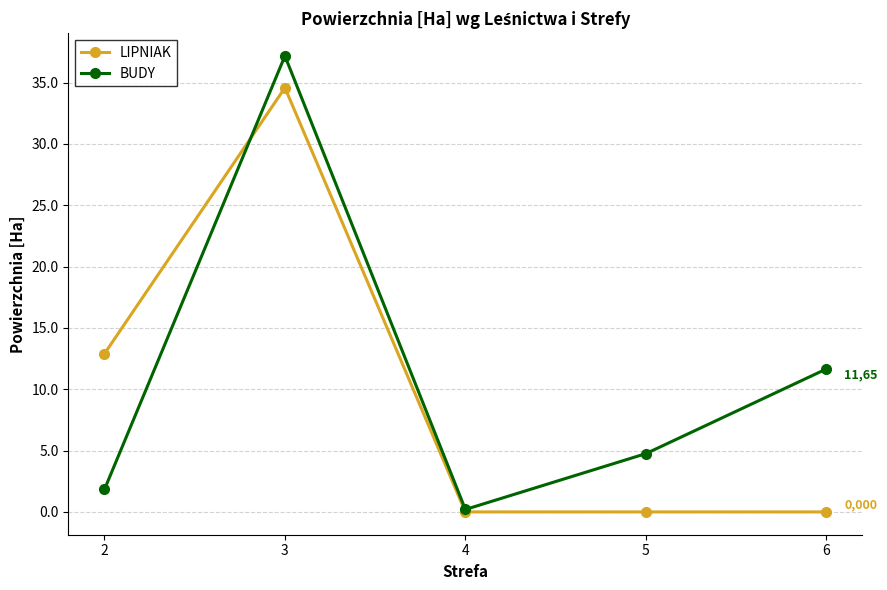

Which series has the largest range (max minus min)?

BUDY